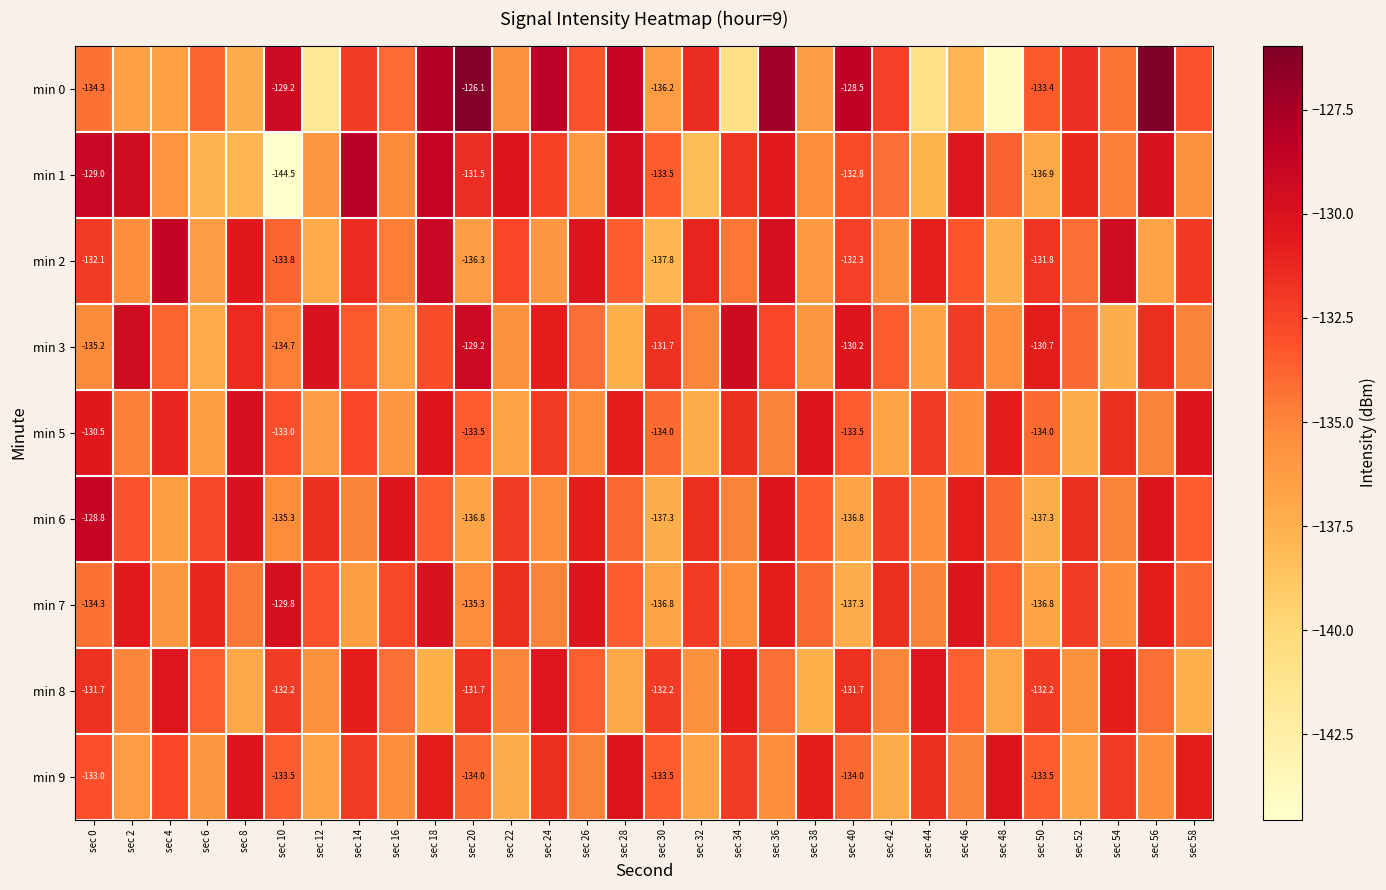

At how many categories does at least one series exceed -130?

15